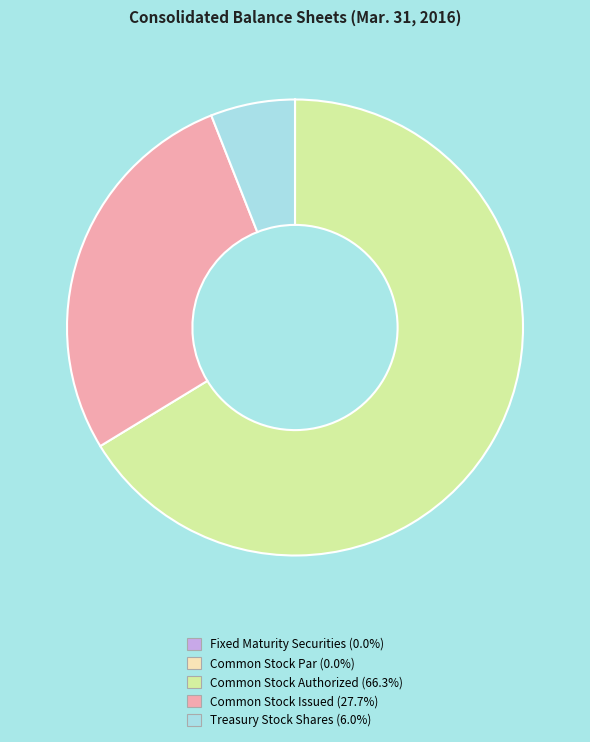

Approximately how many times larger is the value at Common Stock Authorized compared to Common Stock Issued?

2.4